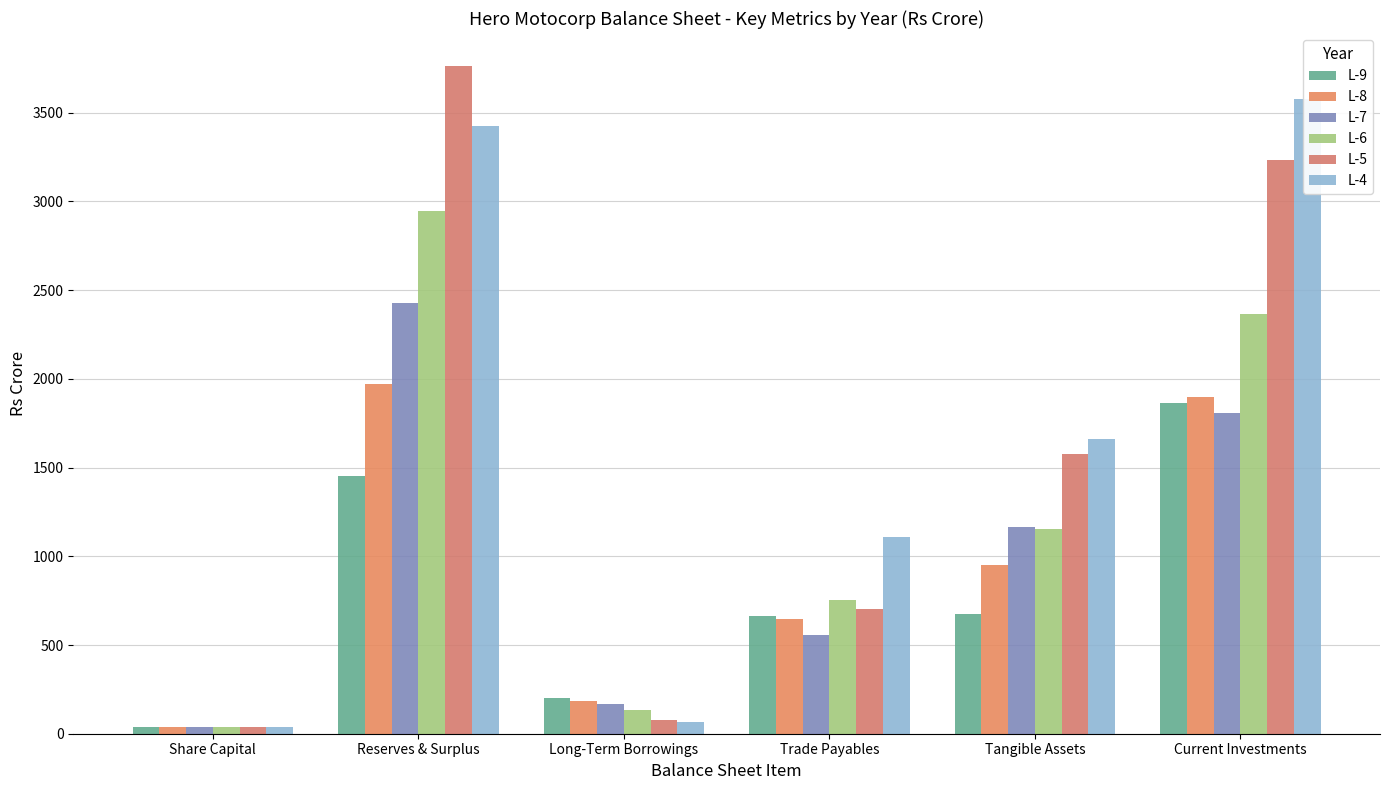

Reading left to right, transcribe all the data shown in this chart.

L-9: 39.9	1453.4	201.8	662.0	674.5	1861.3
L-8: 39.9	1969.4	185.8	646.3	949.4	1898.9
L-7: 39.9	2430.1	165.2	554.8	1165.5	1810.1
L-6: 39.9	2946.3	132.0	756.1	1156.3	2364.7
L-5: 39.9	3760.8	78.5	703.0	1573.7	3230.8
L-4: 39.9	3425.1	66.0	1111.4	1658.8	3578.4